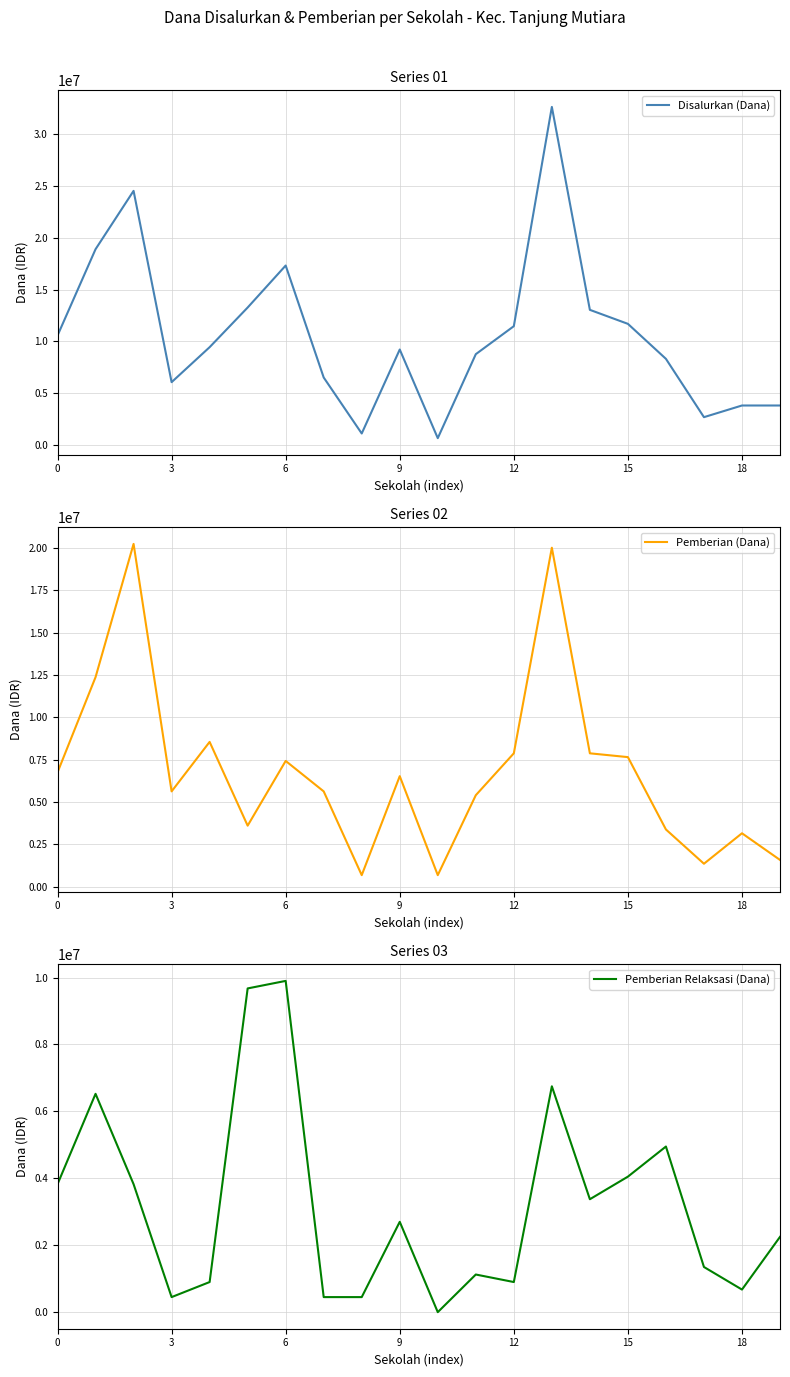

What is the minimum value for Pemberian (Dana)?

675000